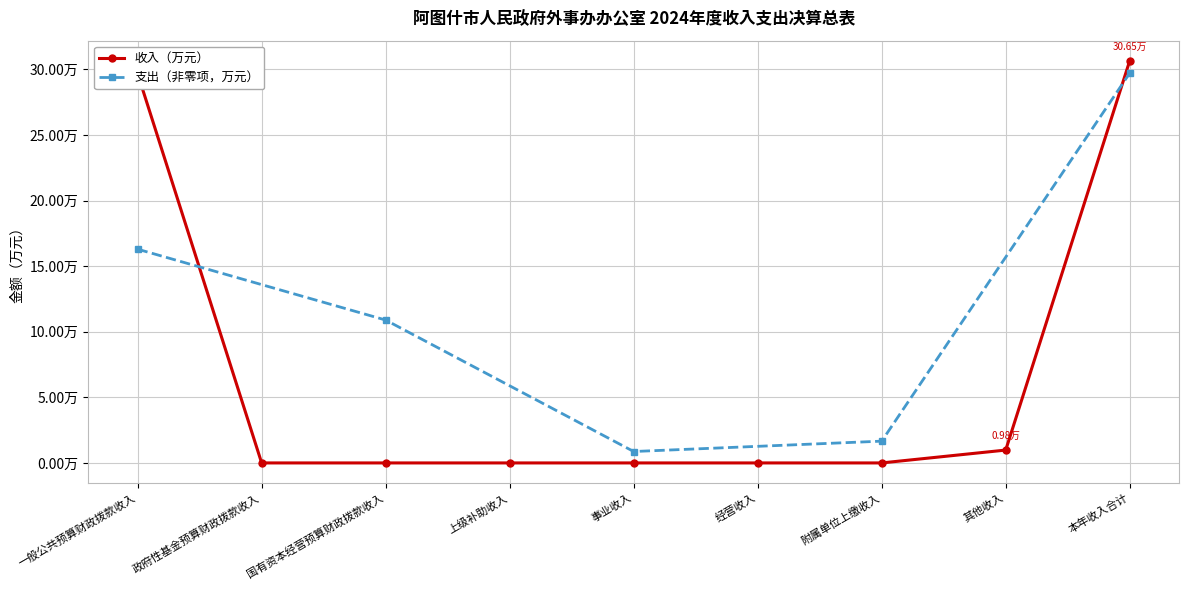

What is the difference between the maximum and second lowest values?

30.6